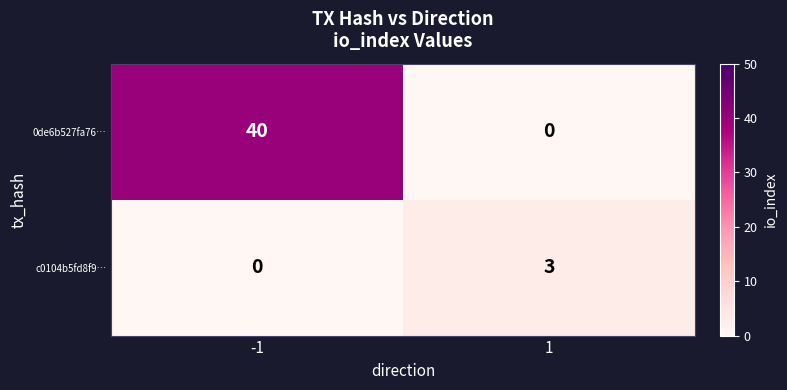

What is the difference between the maximum and minimum values in the c0104b5fd8f9… series?

3